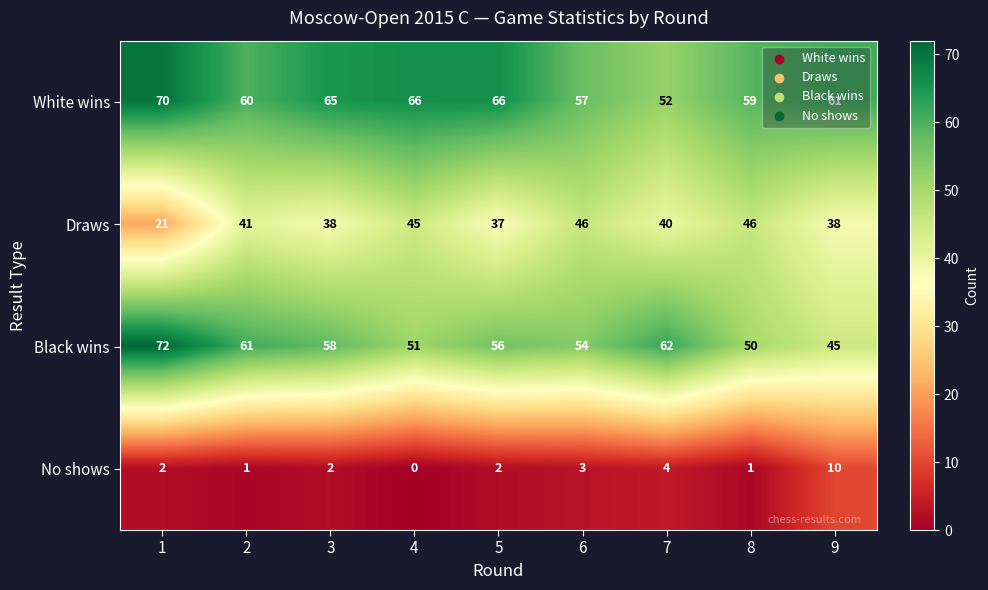

What is the lowest value of the Black wins series?

45